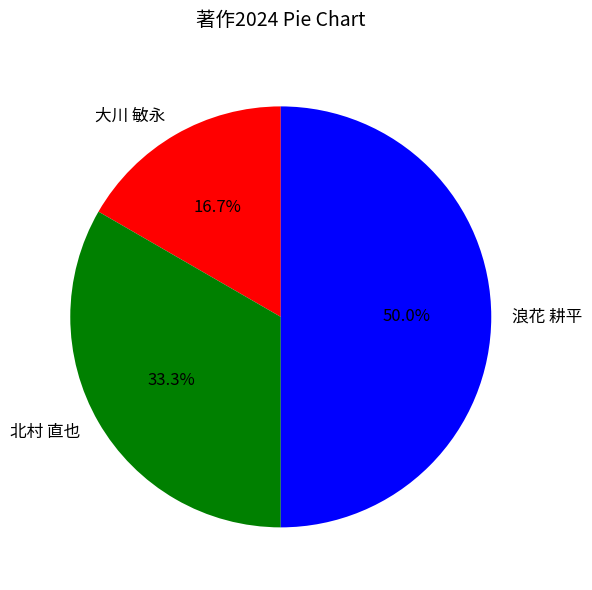

Approximately how many times larger is the value at 浪花 耕平 compared to 北村 直也?

1.5